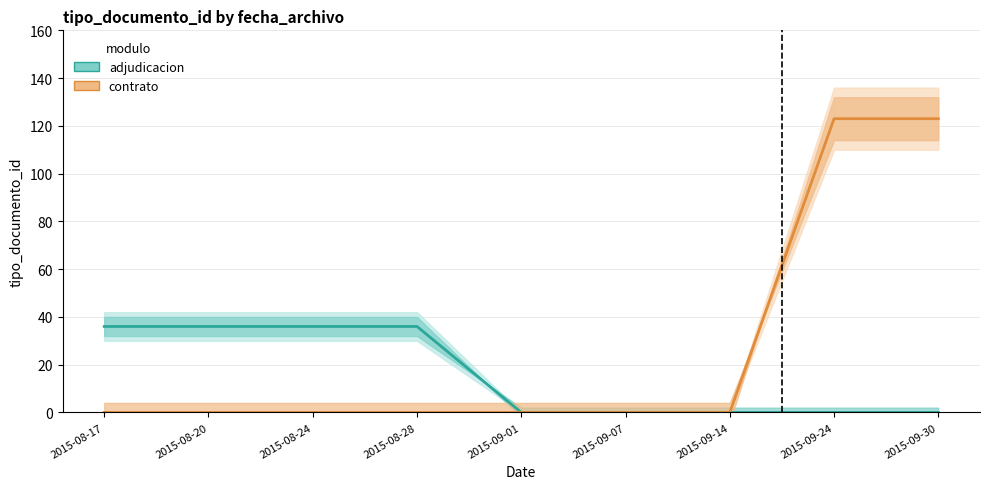

What is the total value across all series at 2015-08-17?

36